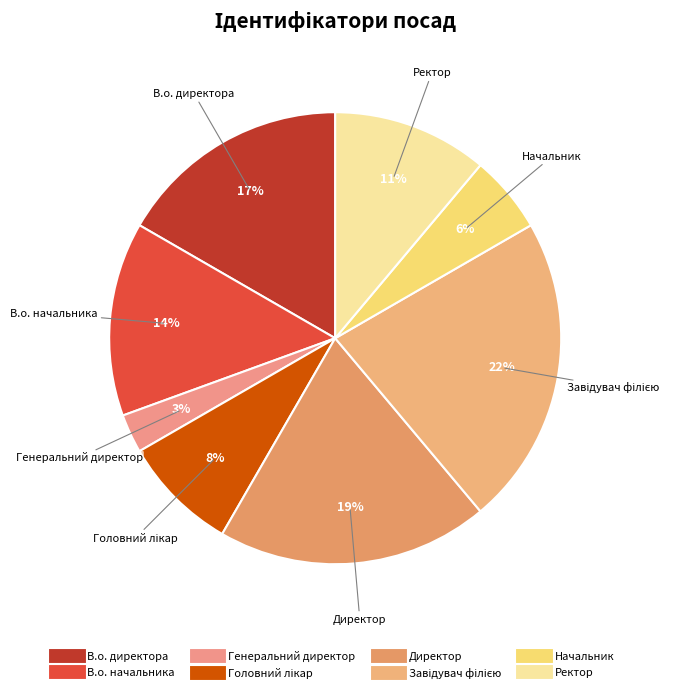

What is the smallest slice in the pie chart?

Генеральний директор